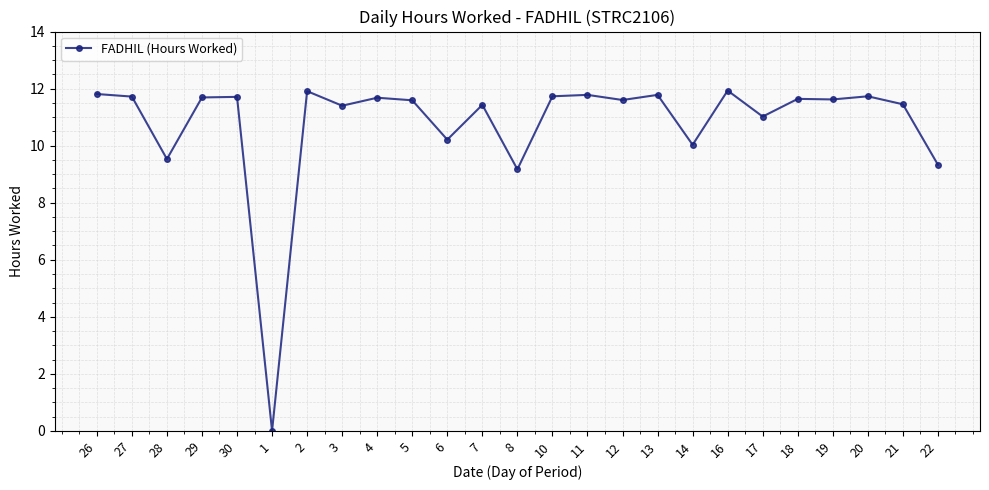

Approximately how many times larger is the value at 14 compared to 27?

0.9